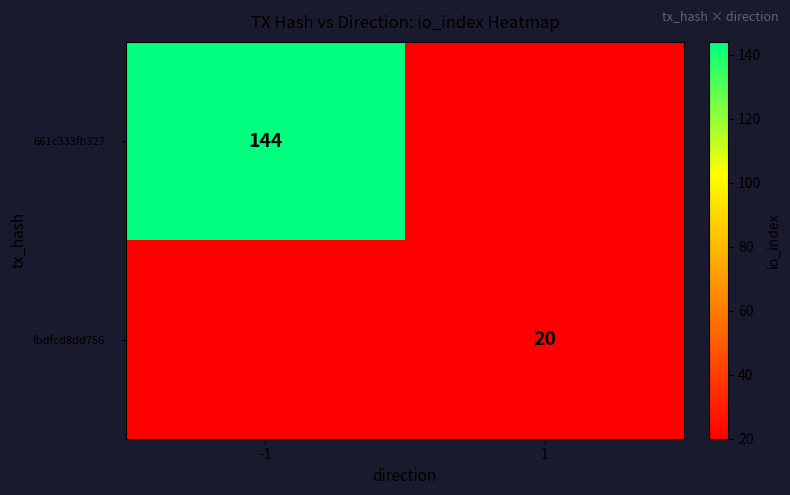

Count the number of data series in this chart.

2